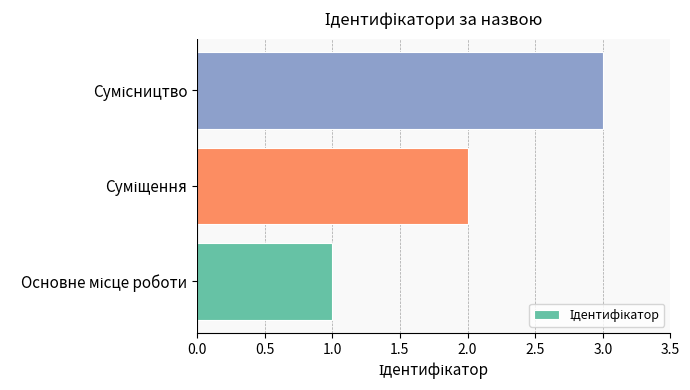

What is the greatest value displayed?

3